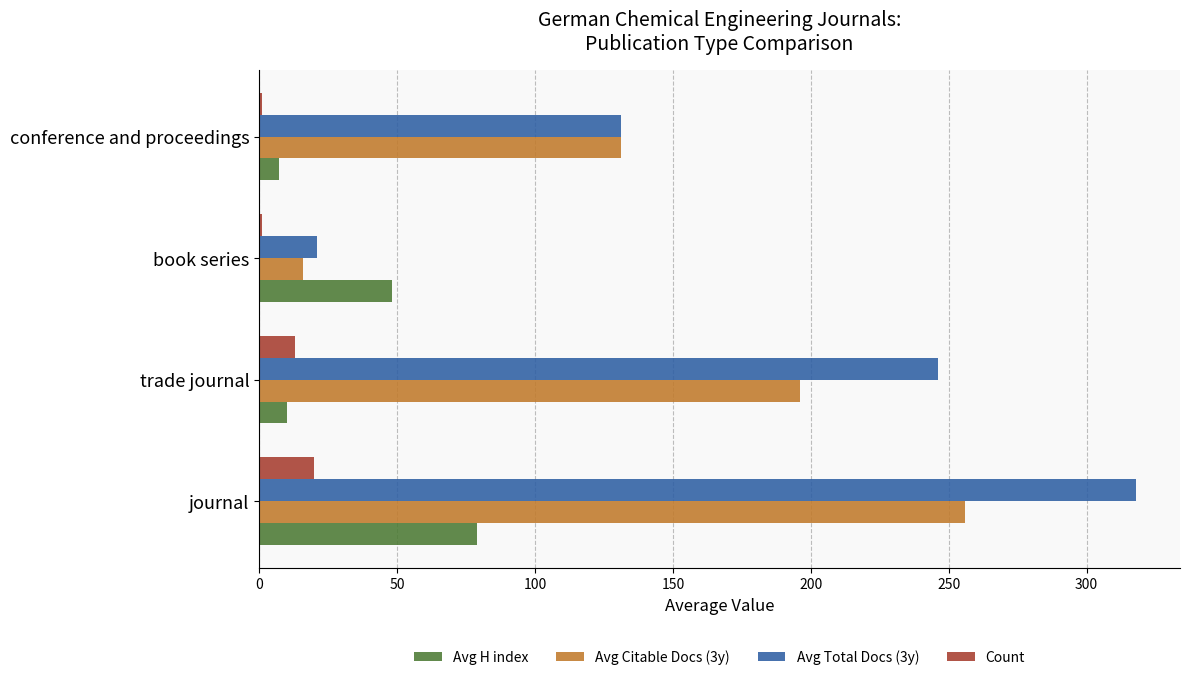

Between journal and trade journal, which series saw the biggest shift?

Avg Total Docs (3y)